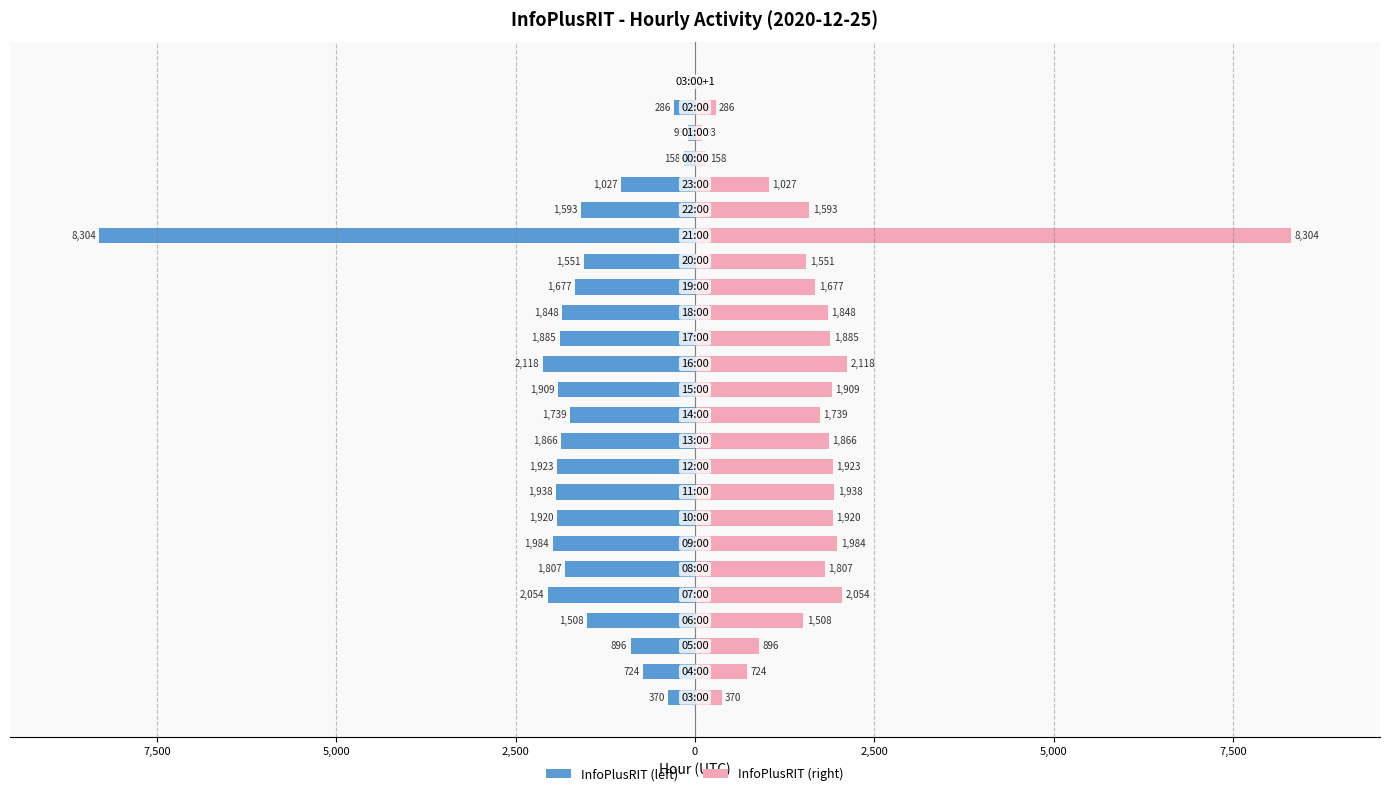

How many bars are there in each group?

2